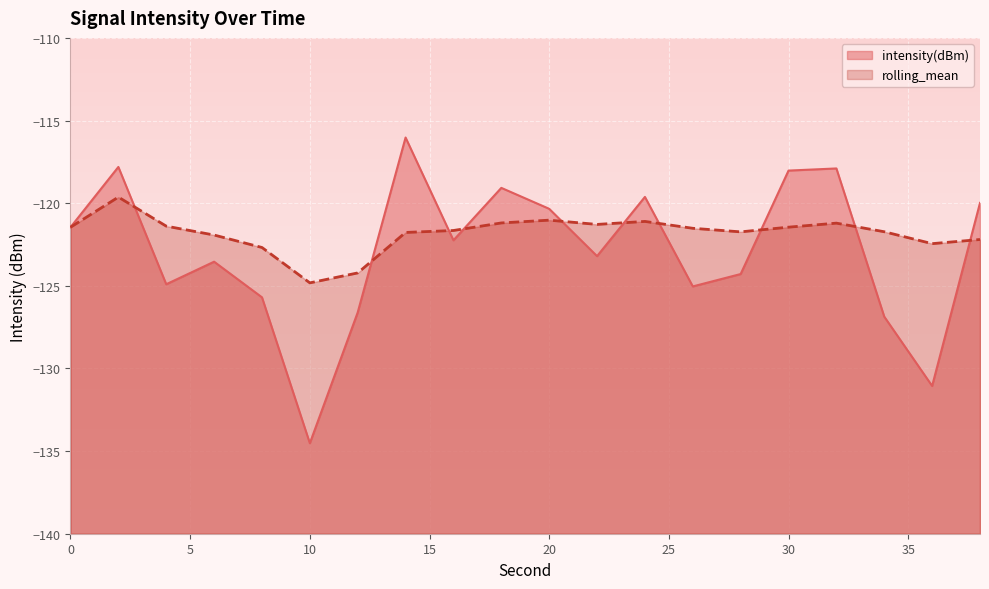

Reading left to right, list all the values displayed in this chart.

intensity(dBm): -121.5	-117.8	-124.9	-123.5	-125.7	-134.5	-126.6	-116.0	-122.2	-119.1	-120.3	-123.2	-119.6	-125.0	-124.3	-118.0	-117.9	-126.9	-131.1	-120.0
rolling_mean: -121.5	-119.6	-121.4	-121.9	-122.7	-124.8	-124.2	-121.8	-121.7	-121.2	-121.0	-121.3	-121.1	-121.5	-121.7	-121.5	-121.2	-121.7	-122.4	-122.2